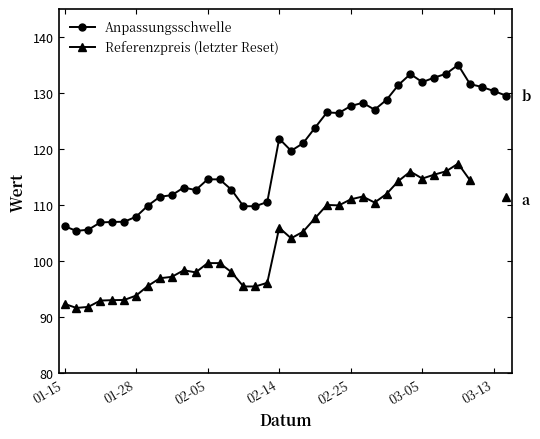

Does the chart have visible grid lines?

No